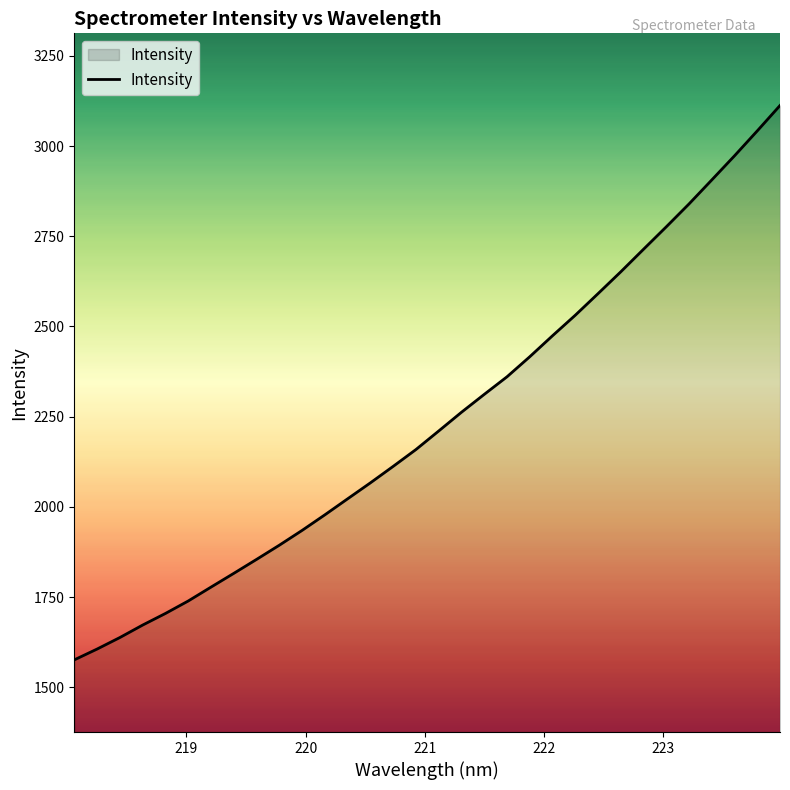

What is the greatest value displayed?

3112.3